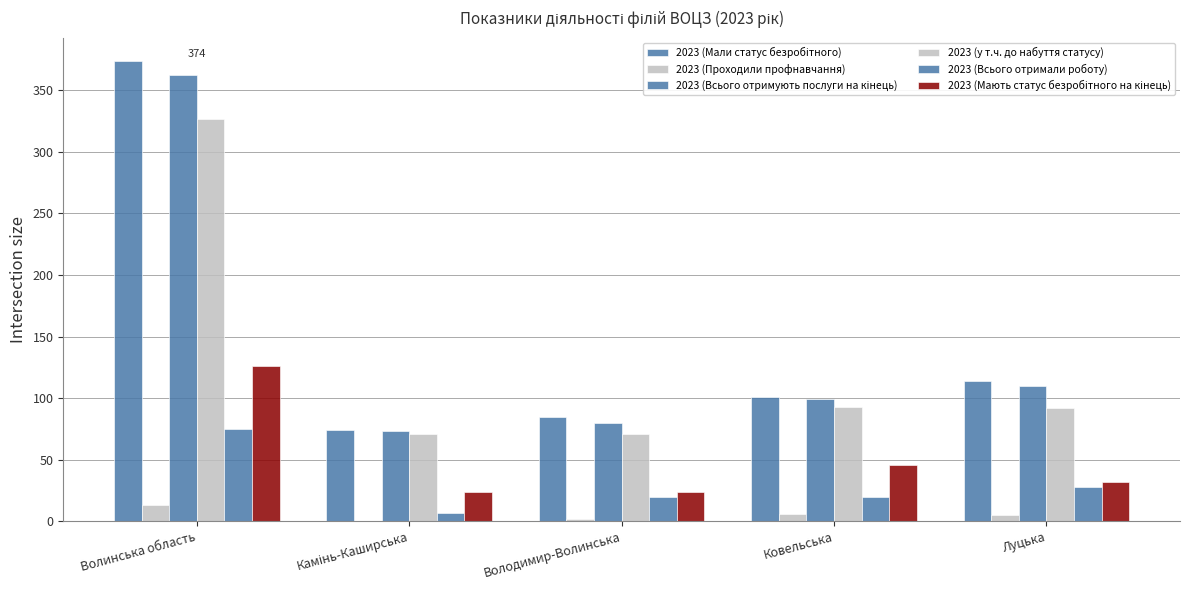

How many categories are shown in the chart?

5